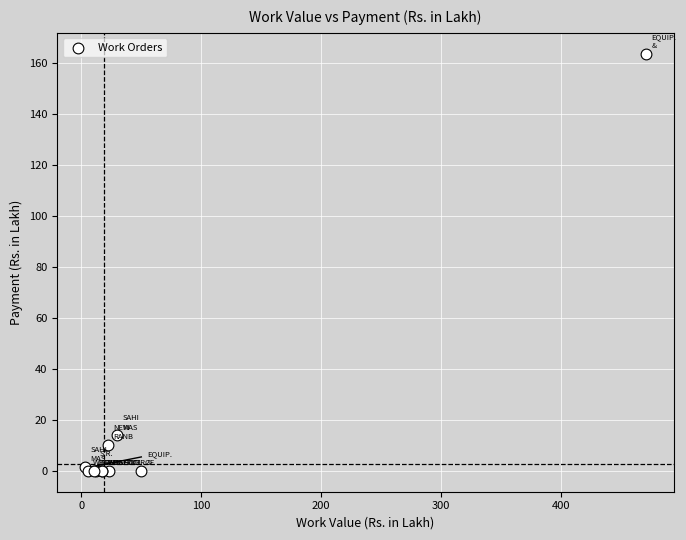

What Y value in the scatter plot is closest to 81?

14.0